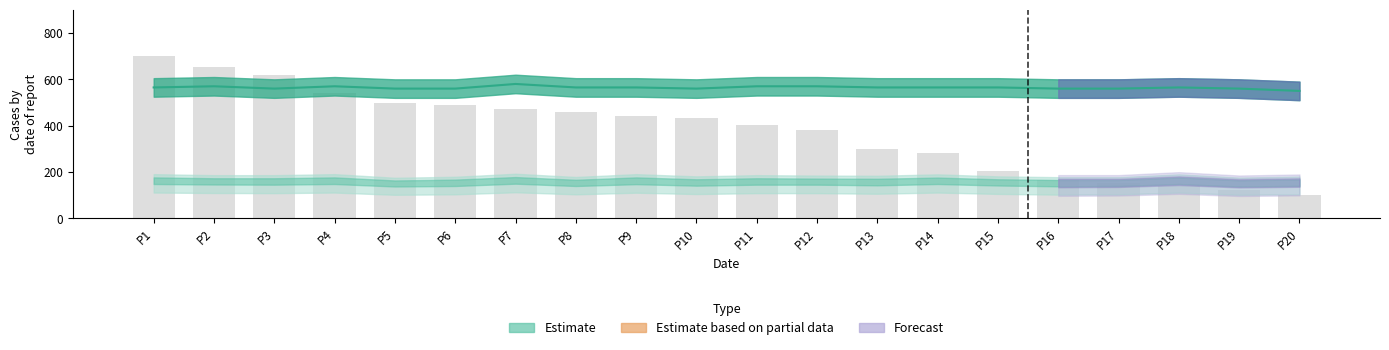

Reading left to right, extract all data points from this chart.

P1=700.0	P2=653.4	P3=618.4	P4=542.7	P5=496.1	P6=490.3	P7=472.8	P8=461.2	P9=443.7	P10=432.0	P11=402.9	P12=379.6	P13=298.1	P14=280.6	P15=204.9	P16=164.1	P17=152.4	P18=140.8	P19=123.3	P20=100.0